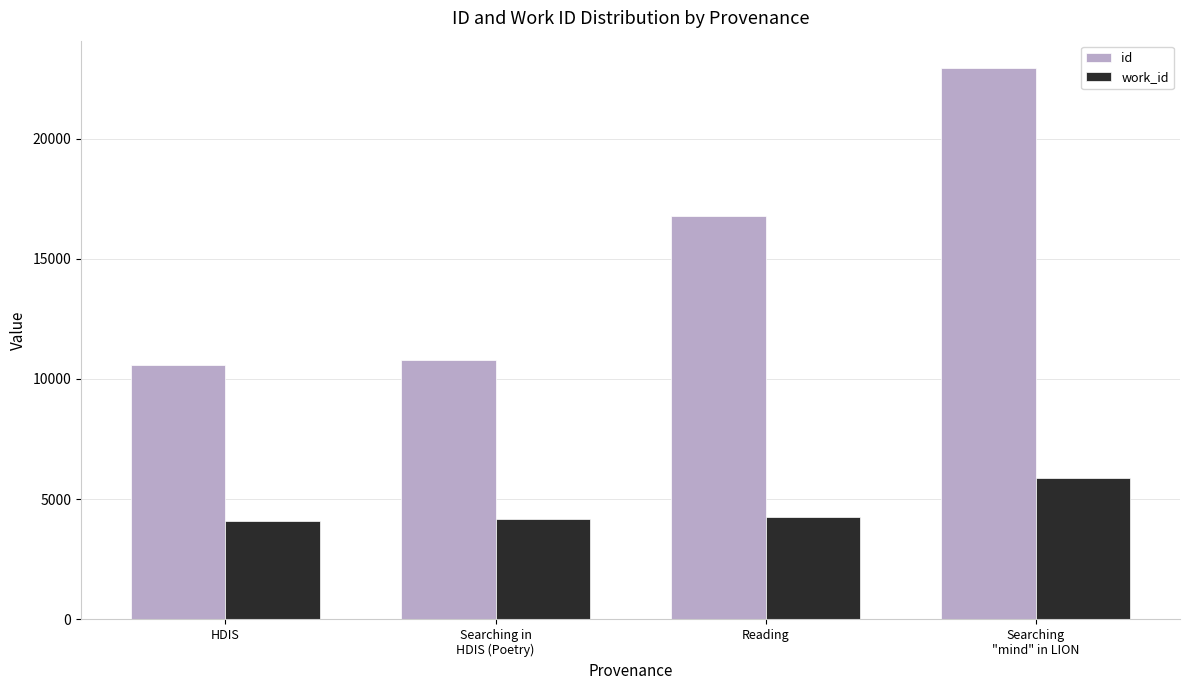

What value does the work_id series have at Searching
"mind" in LION?

5880.0